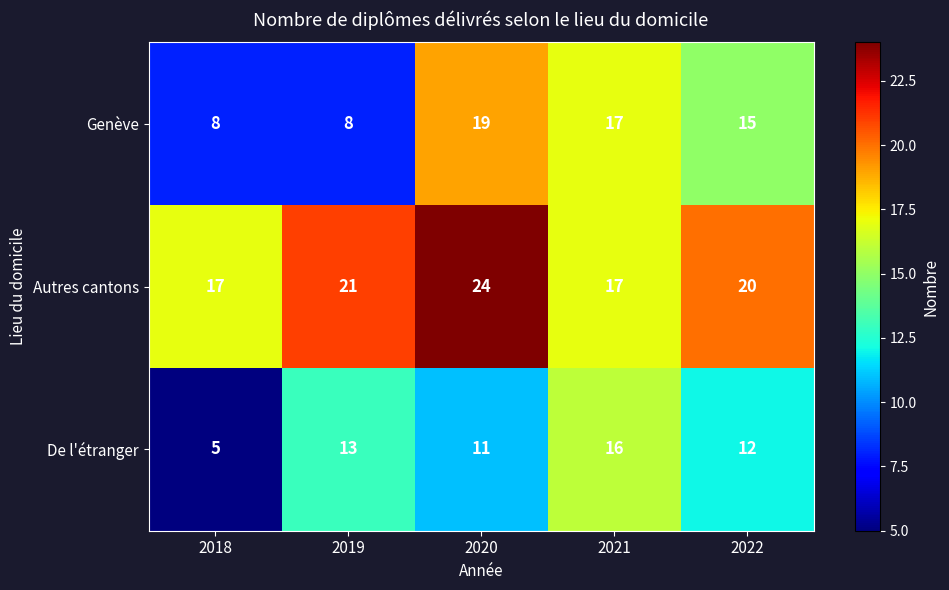

Rank the series by their average value, from highest to lowest.

Autres cantons, Genève, De l'étranger